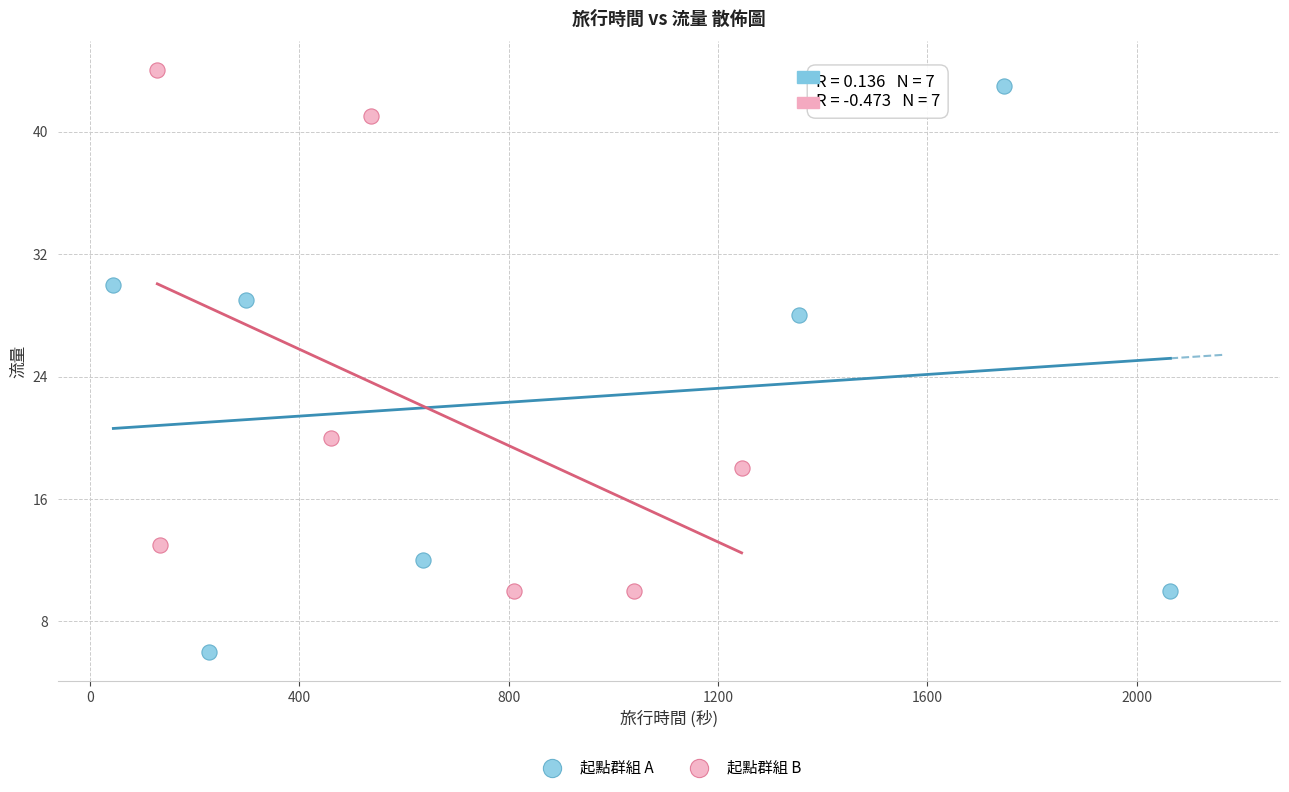

Which series has the widest spread of Y values?

起點群組 A